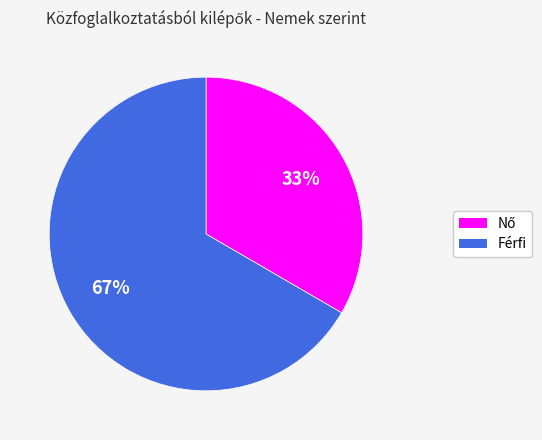

To the nearest percent, what is the average slice percentage?

50%